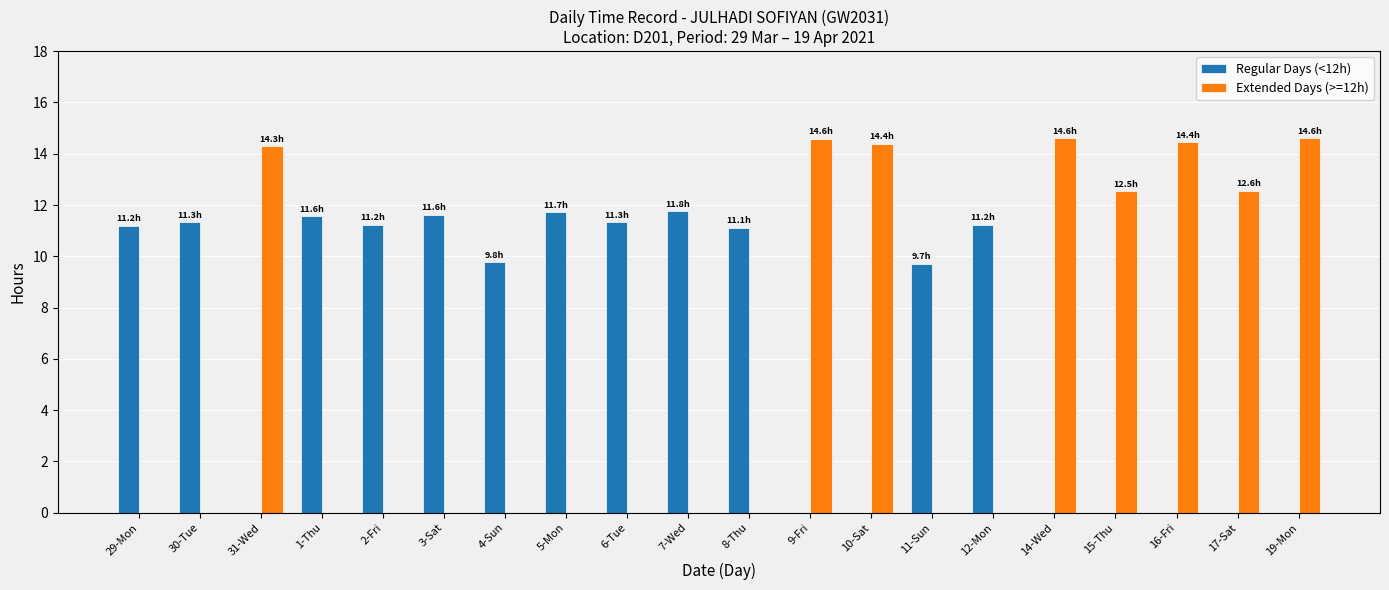

The Extended Days (>=12h) series shows 6.7 at 15-Thu. True or false?

False